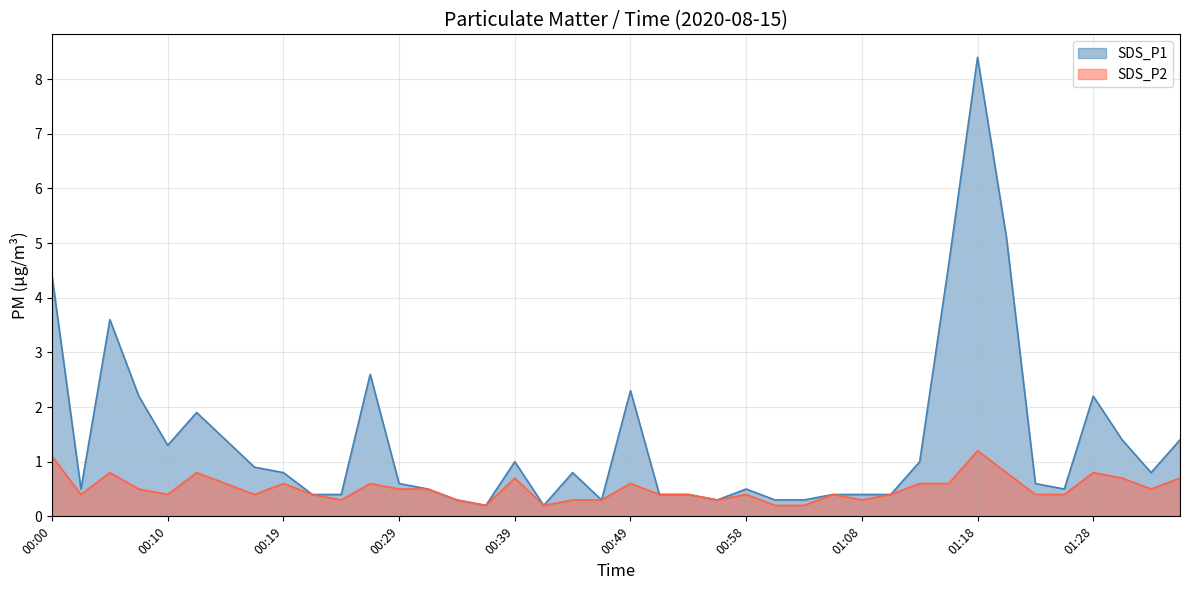

Reading left to right, what are all the values shown in this chart?

SDS_P1: 4.4	0.5	3.6	2.2	1.3	1.9	1.4	0.9	0.8	0.4	0.4	2.6	0.6	0.5	0.3	0.2	1.0	0.2	0.8	0.3	2.3	0.4	0.4	0.3	0.5	0.3	0.3	0.4	0.4	0.4	1.0	4.6	8.4	5.1	0.6	0.5	2.2	1.4	0.8	1.4
SDS_P2: 1.1	0.4	0.8	0.5	0.4	0.8	0.6	0.4	0.6	0.4	0.3	0.6	0.5	0.5	0.3	0.2	0.7	0.2	0.3	0.3	0.6	0.4	0.4	0.3	0.4	0.2	0.2	0.4	0.3	0.4	0.6	0.6	1.2	0.8	0.4	0.4	0.8	0.7	0.5	0.7